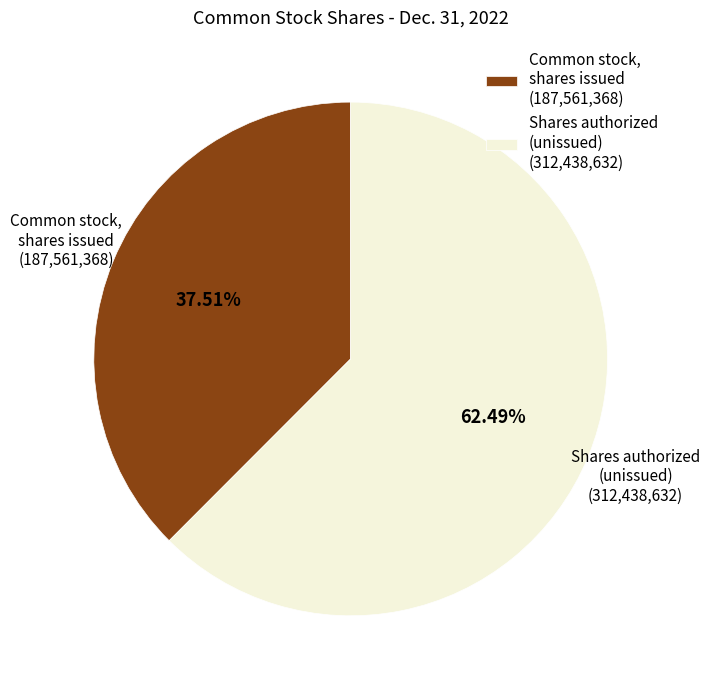

Does any single category account for the majority?

Yes